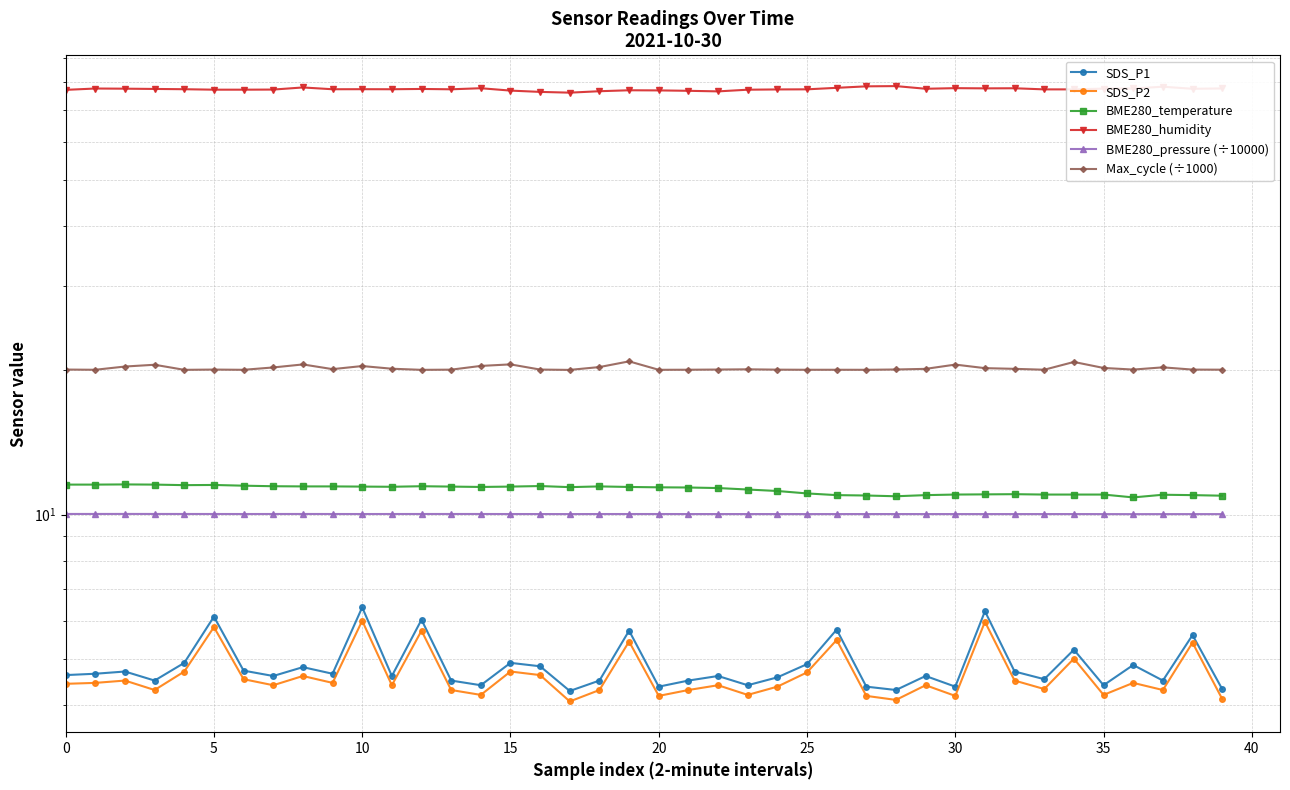

Rank the series at 14 from lowest to highest value.

SDS_P2, SDS_P1, BME280_pressure (÷10000), BME280_temperature, Max_cycle (÷1000), BME280_humidity